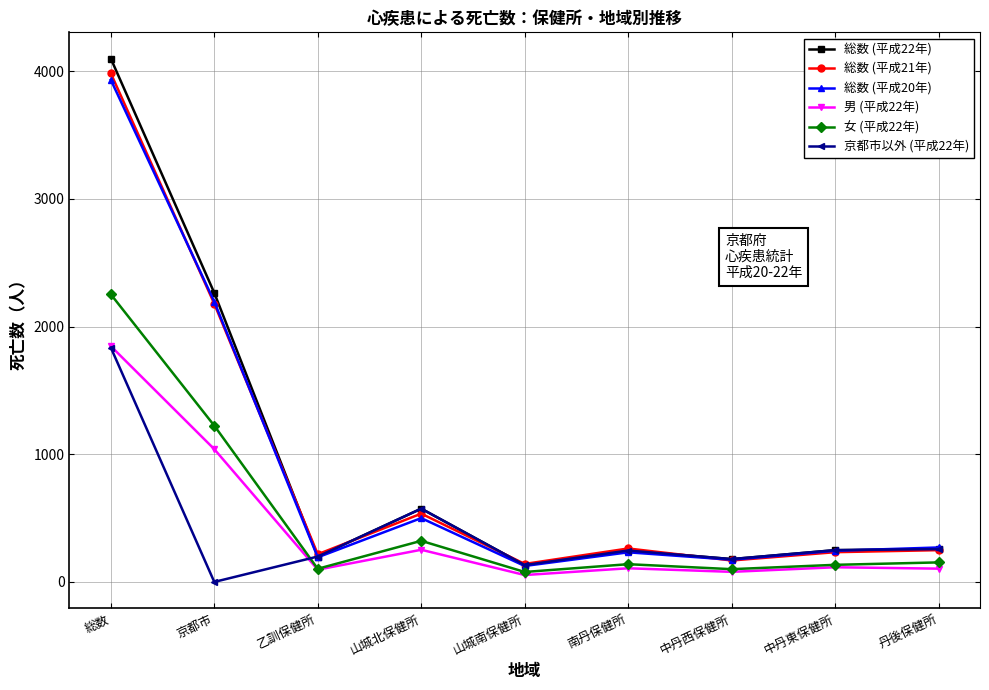

Where does the 総数 (平成21年) series first go above 249?

総数